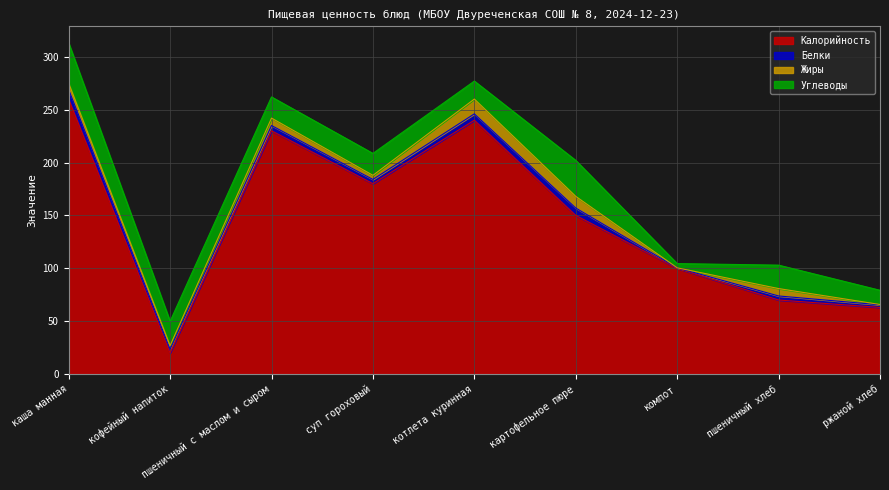

Between котлета куринная and компот, which series saw the biggest shift?

Калорийность